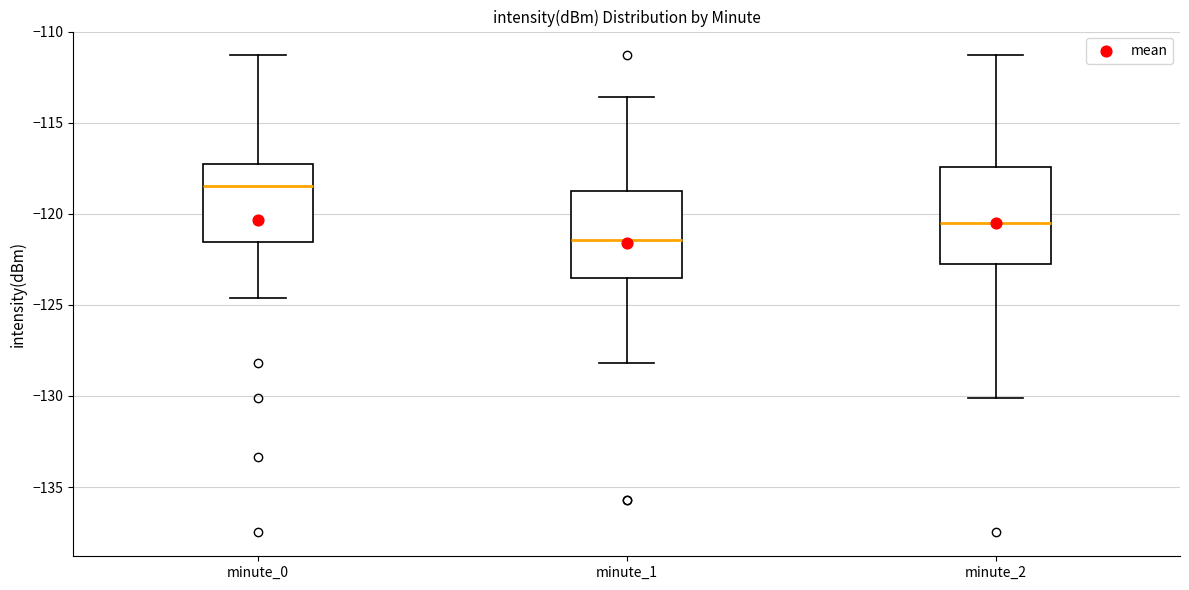

Where does the median line of the box for minute_2 sit on the y-axis? The values are not printed on the chart, so give them approximately, as read against the axis.

-120.5